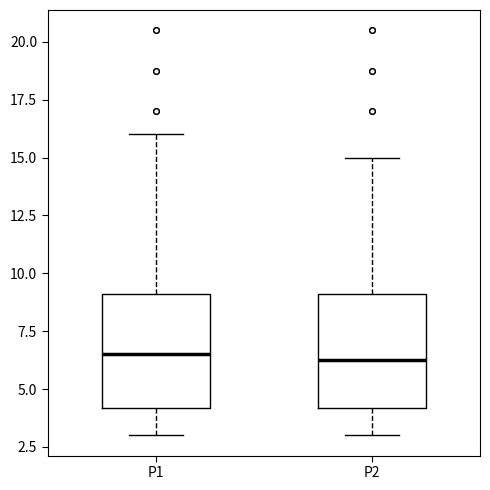

Reading left to right, transcribe this box plot: for each box, give where its median line is, the range the box spans, and where its two whiskers end, as read against the y-axis. The values are not printed on the chart, so give them approximately, as read against the axis.

P1: median 6.5, box 4.0 to 9.0, whiskers 3.0 to 16.0
P2: median 6.5, box 4.0 to 9.0, whiskers 3.0 to 15.0